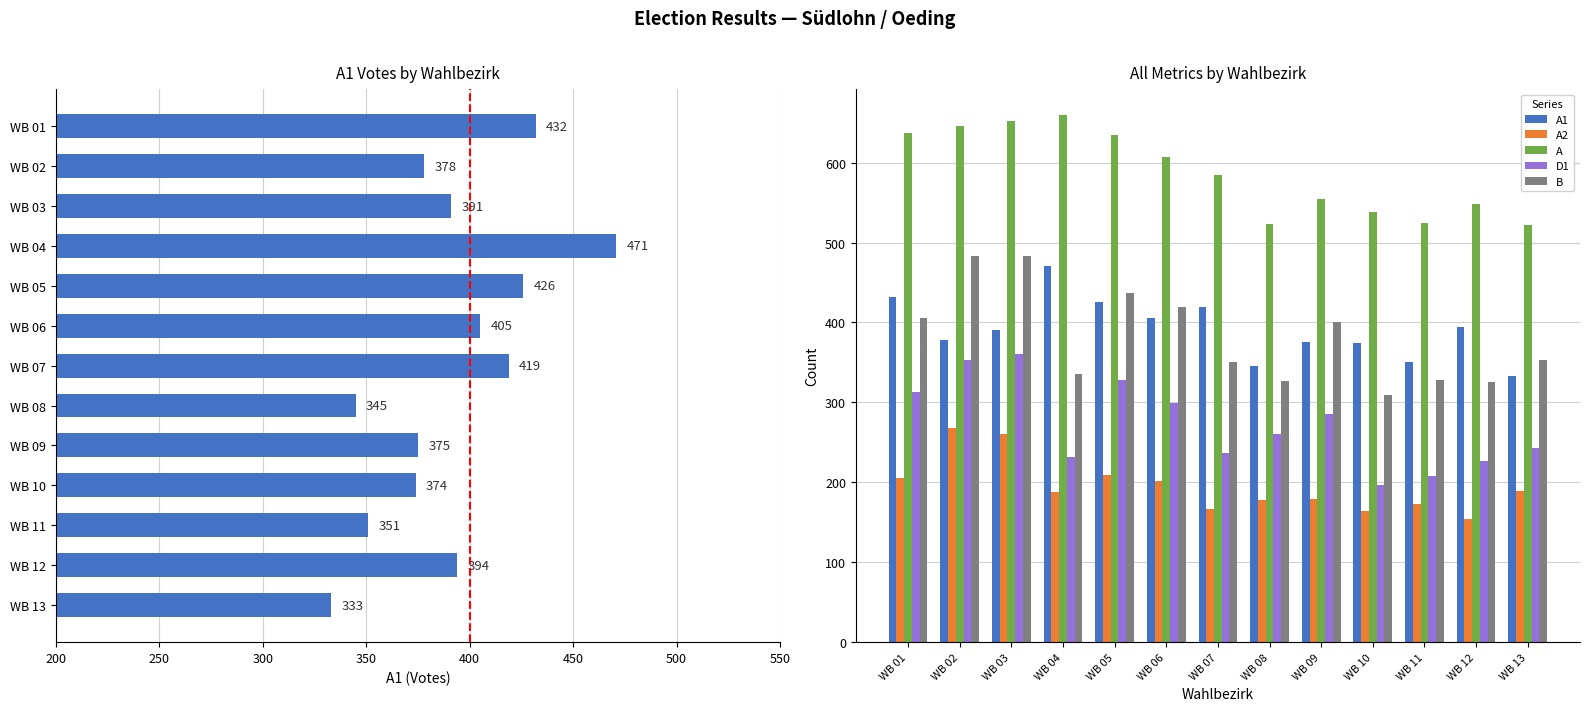

Reading right to left, what are all the values shown in this chart?

A1: 333	394	351	374	375	345	419	405	426	471	391	378	432
A2: 189	154	173	164	179	178	166	202	209	188	261	268	205
A: 522	548	524	538	554	523	585	607	635	659	652	646	637
D1: 243	226	208	197	285	260	237	299	328	232	361	353	313
B: 353	325	328	309	400	327	350	419	437	335	483	483	406